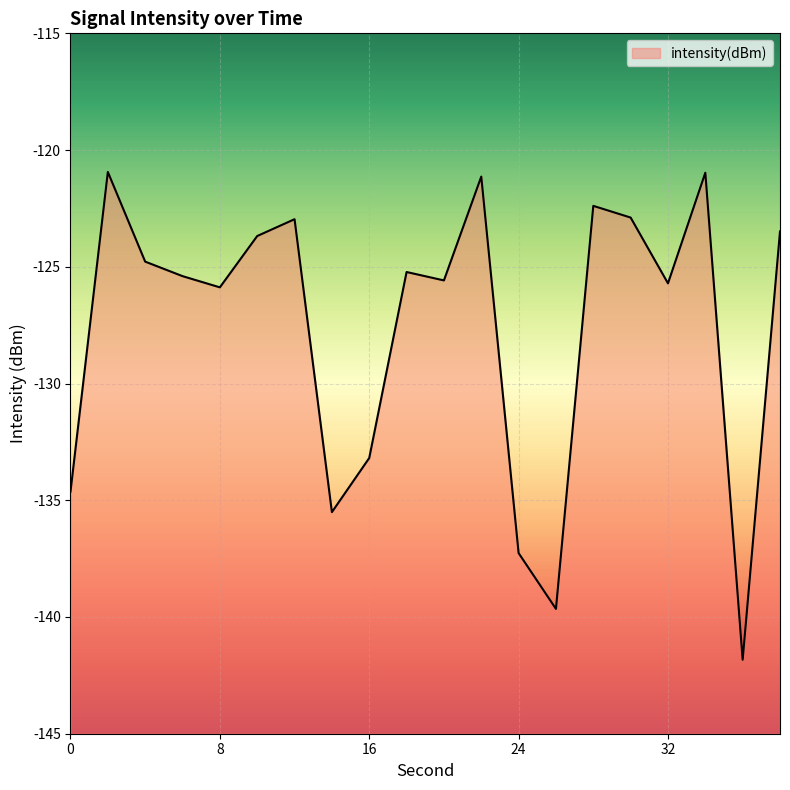

At which category does the data reach its first local valley?

8